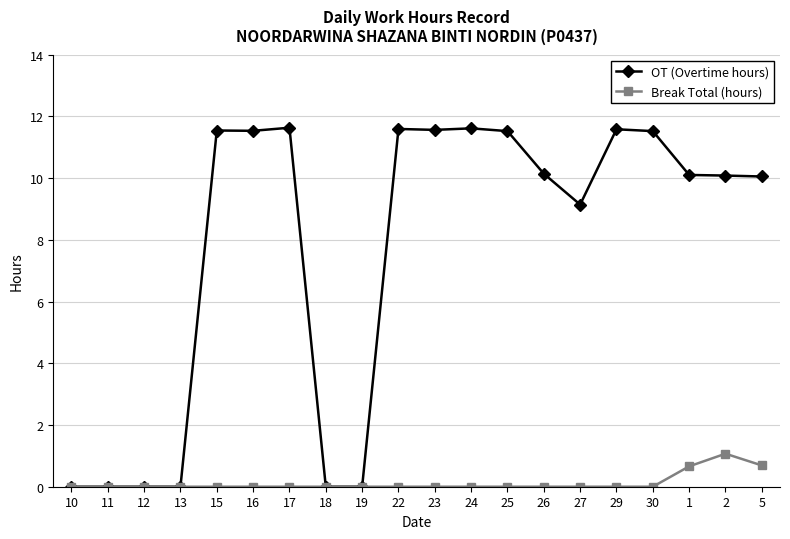

What are all the series names shown in the legend?

OT (Overtime hours), Break Total (hours)